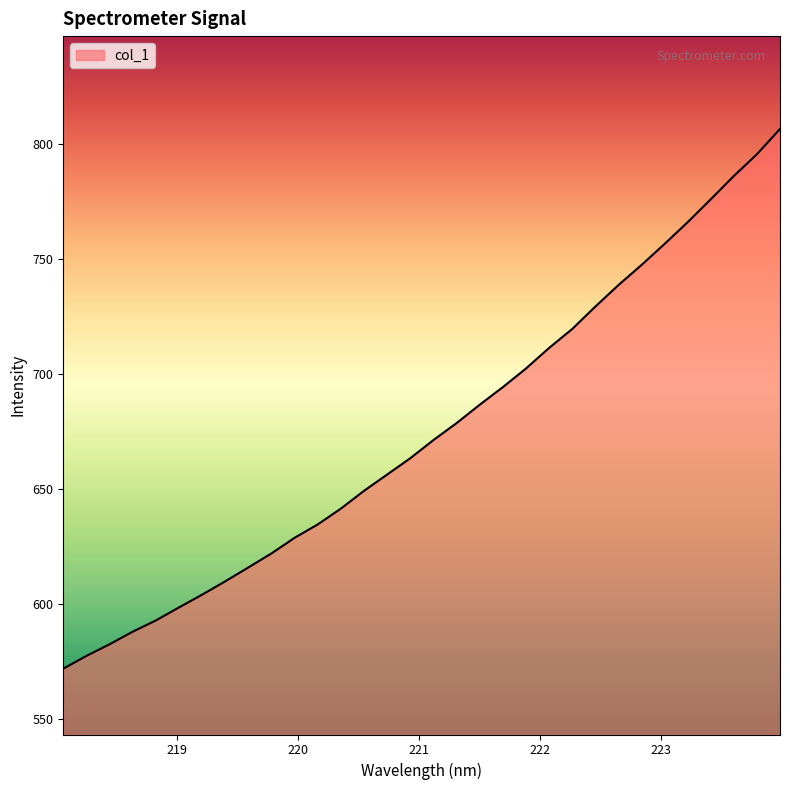

What is the difference between the maximum and minimum values?

234.4